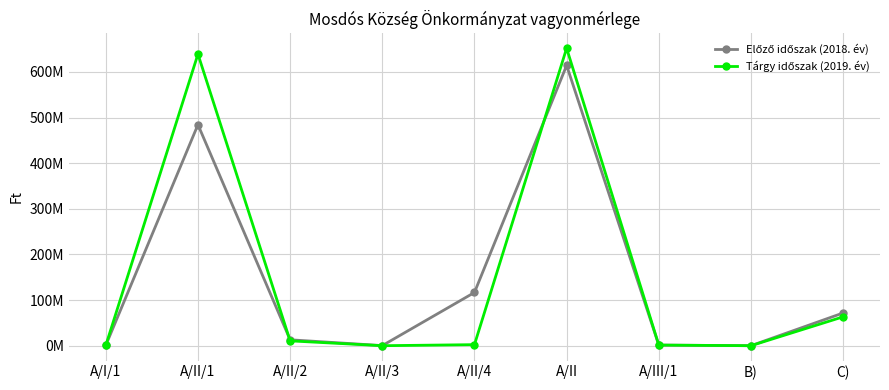

Is it true that Tárgy időszak (2019. év) equals 1373000 at A/III/1?

True